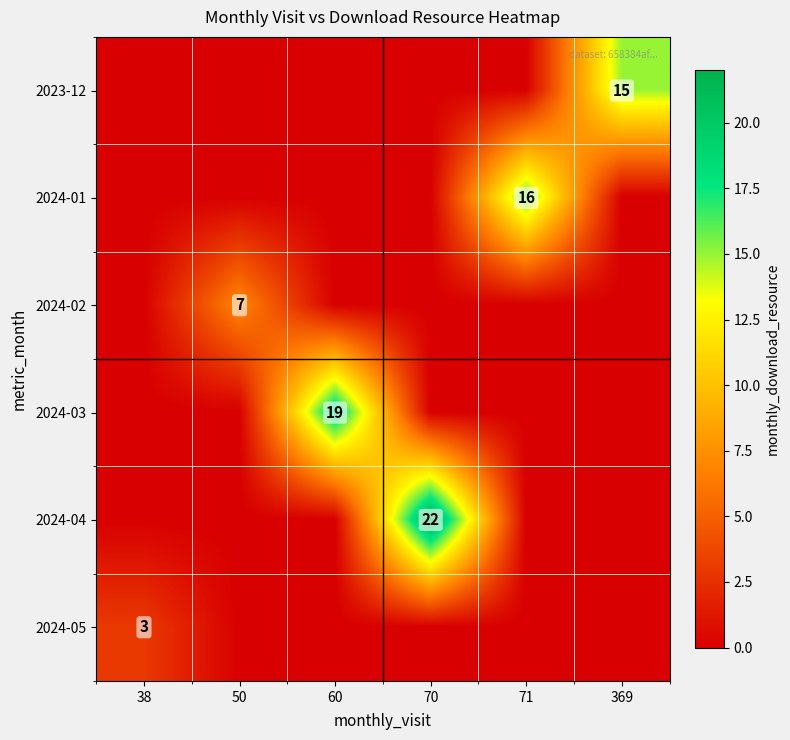

The value of 2024-05 at 38 is 3. True or false?

True